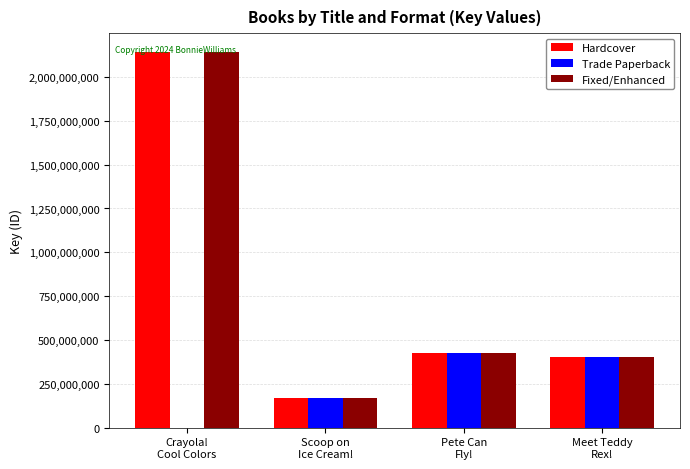

True or false: Hardcover has a value of 3698562452 at Crayola!
Cool Colors.

False